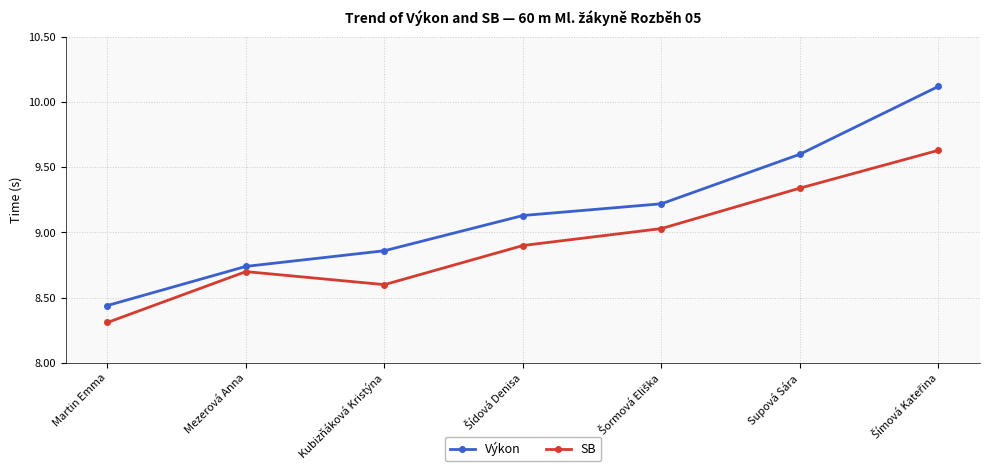

What is the label of the 1st point from the left?

Martin Emma